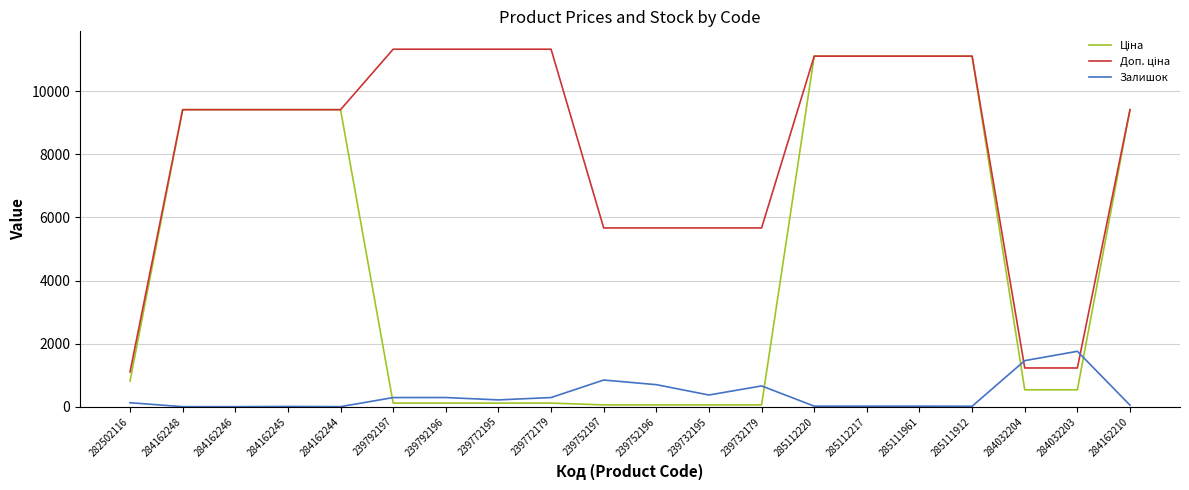

What is the greatest value displayed?

11334.0